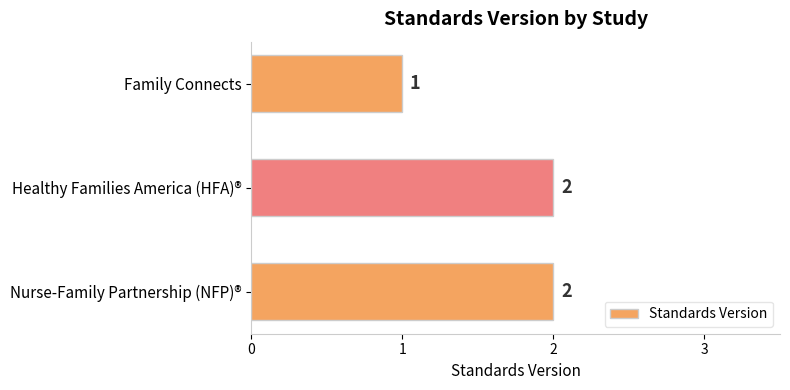

What is the label of the 1st bar from the bottom?

Nurse-Family Partnership (NFP)®